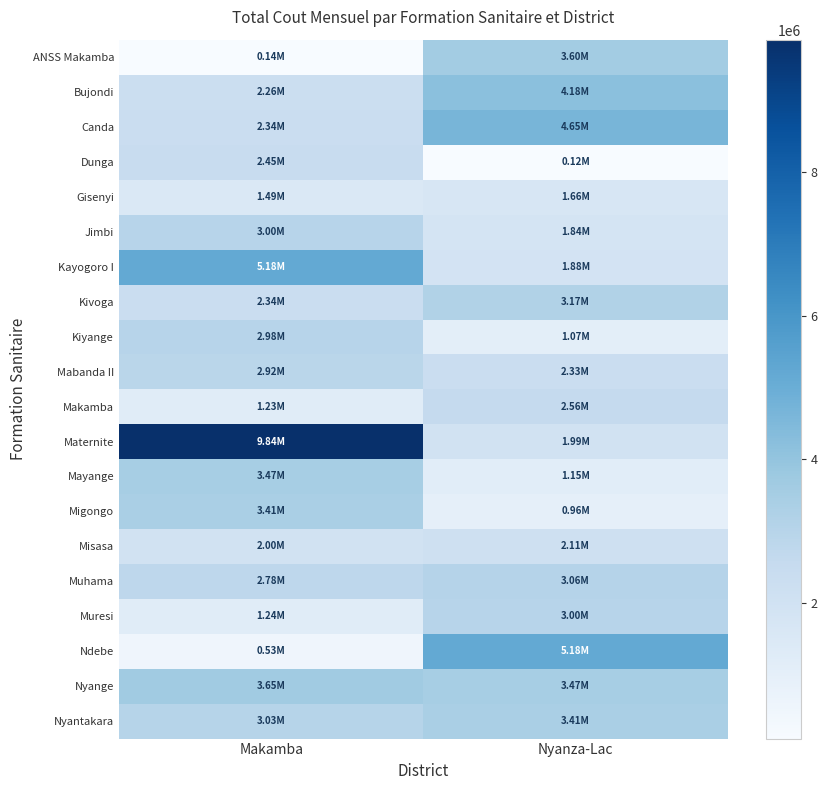

What is the total value across all series at Makamba?

56262876